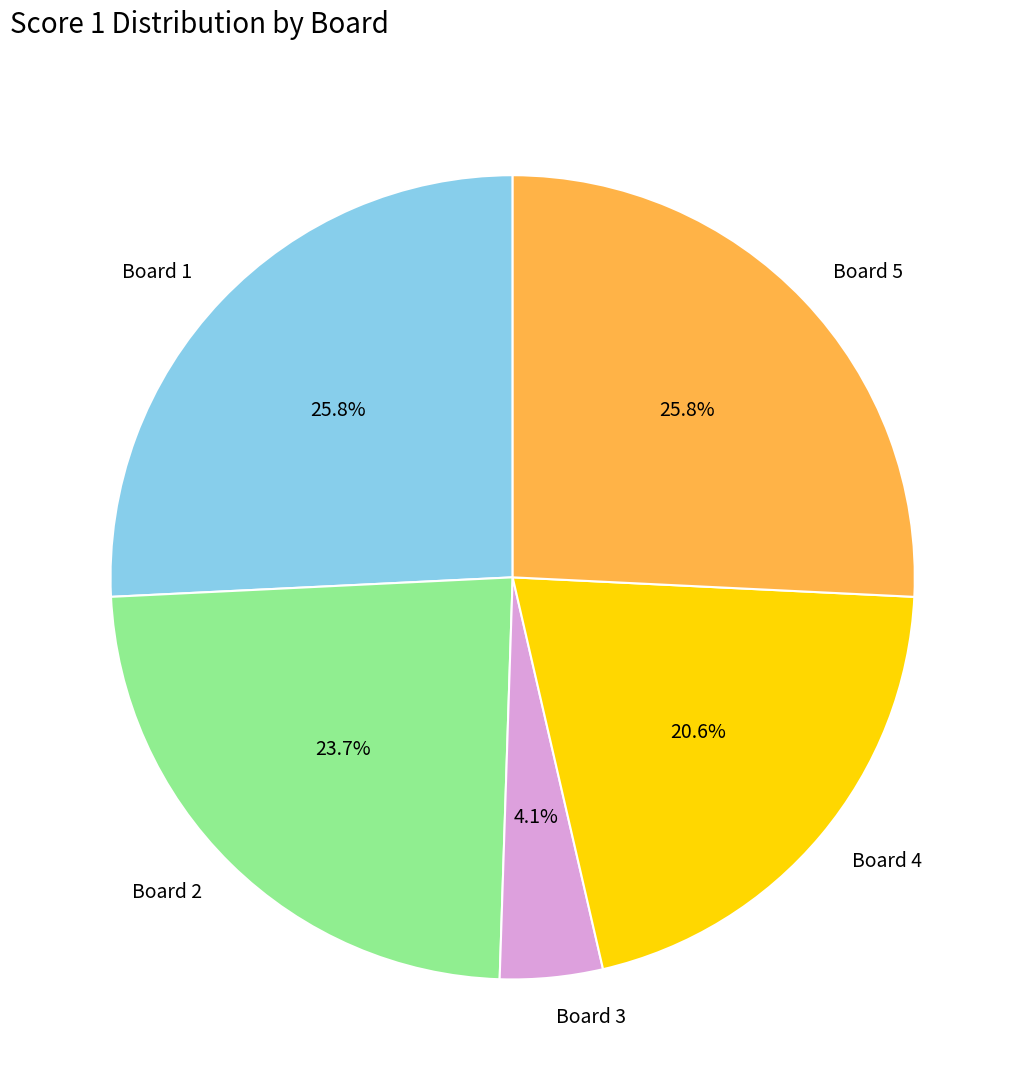

Which has a higher value, Board 4 or Board 5?

Board 5